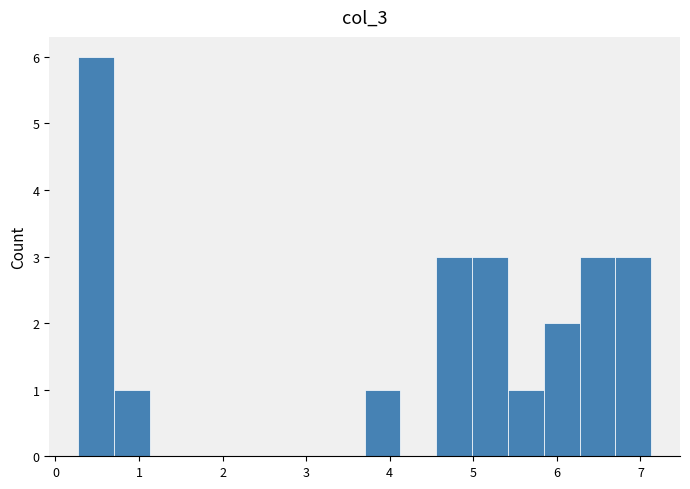

Reading left to right, transcribe this chart: for each bar, give the range it covers on the x-axis and its height. Neither the bar edges nor the heights are printed on the chart, so give them approximately, as read against the axes.

0.3 to 0.7: 6
0.7 to 1.1: 1
1.1 to 1.6: 0
1.6 to 2.0: 0
2.0 to 2.4: 0
2.4 to 2.8: 0
2.8 to 3.3: 0
3.3 to 3.7: 0
3.7 to 4.1: 1
4.1 to 4.6: 0
4.6 to 5.0: 3
5.0 to 5.4: 3
5.4 to 5.8: 1
5.8 to 6.3: 2
6.3 to 6.7: 3
6.7 to 7.1: 3